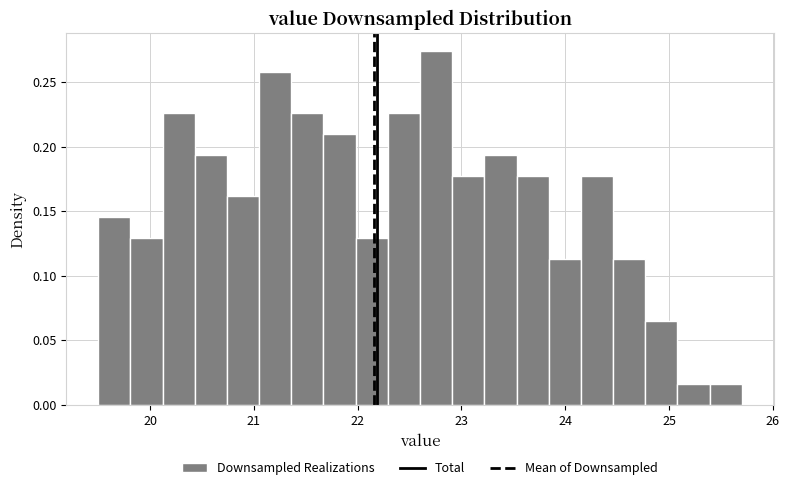

Around what value on the x-axis is the tallest bar? Give the approximate position of its centre, as read against the axis.

22.8